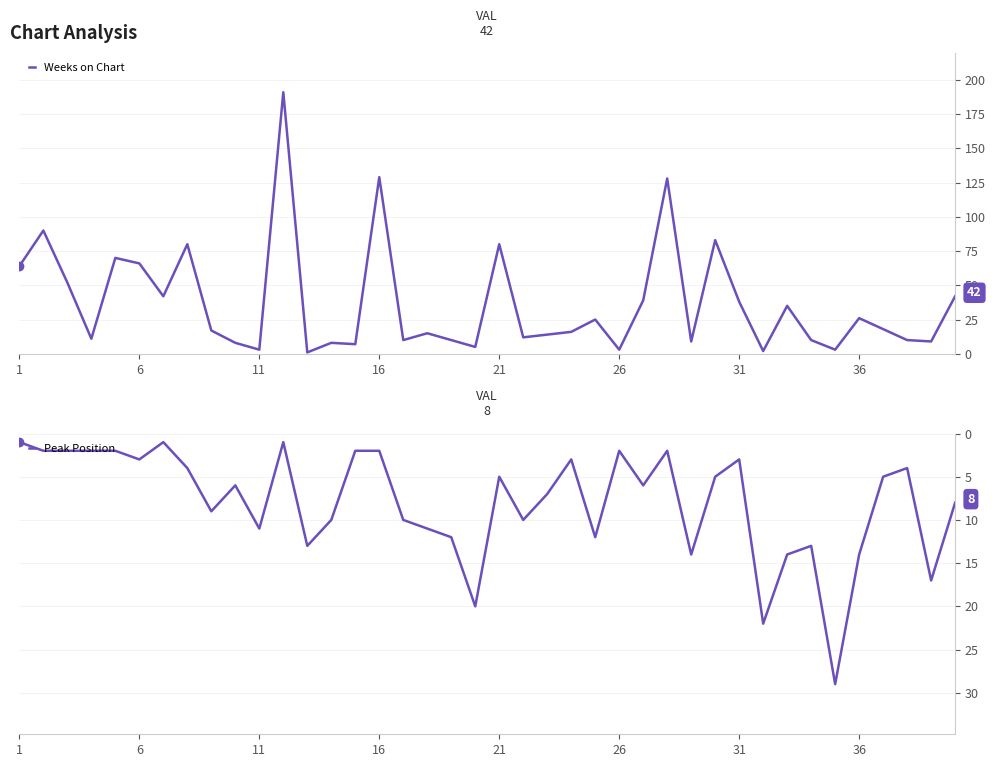

What is the maximum value for Peak Position?

29